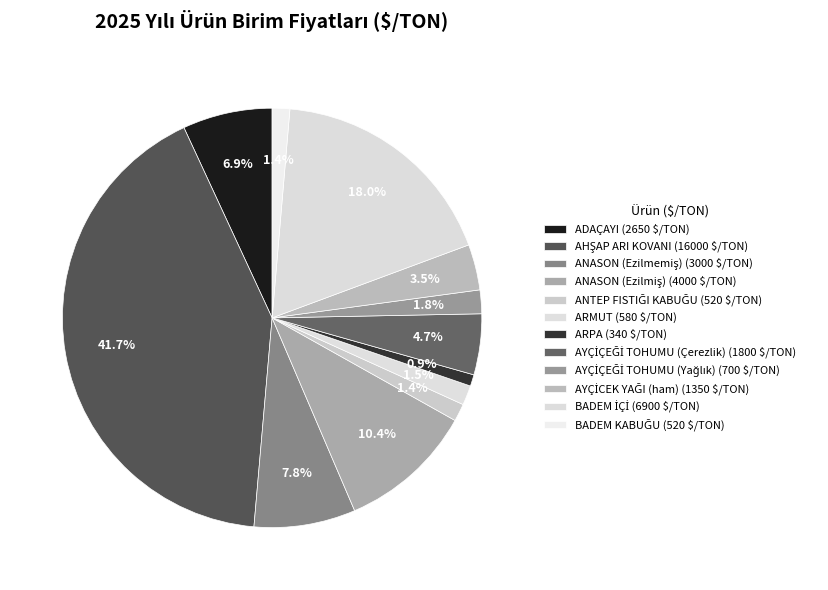

How many segments does this pie chart have?

12